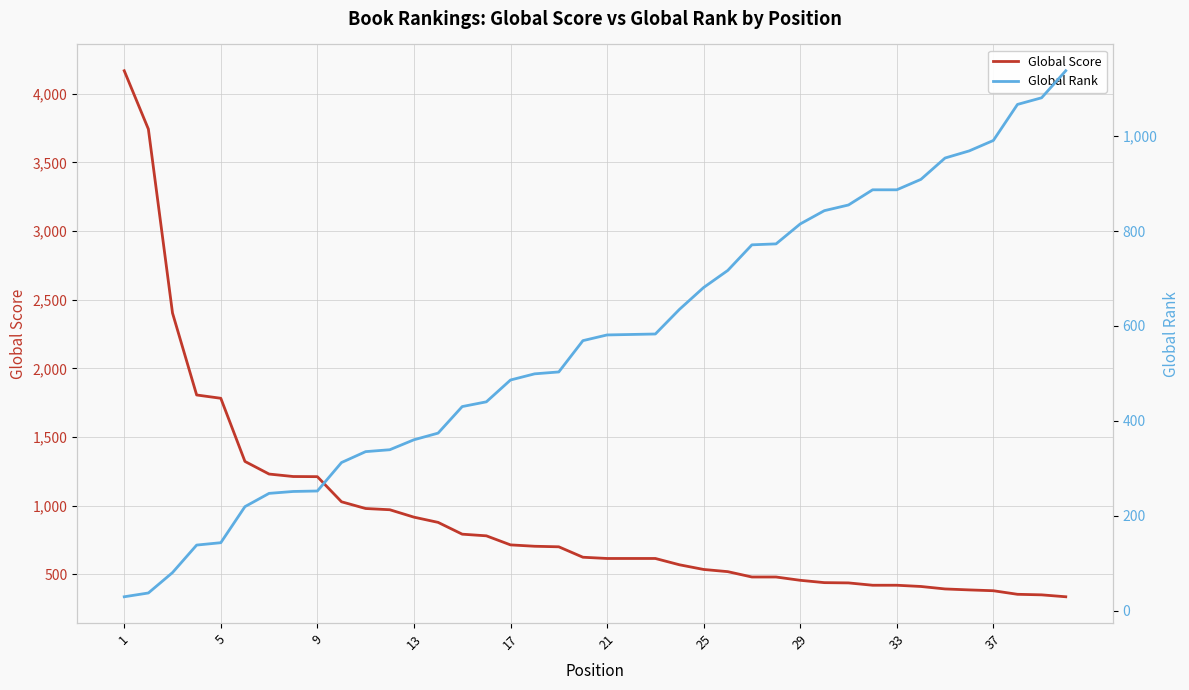

How many values in the Global Rank series exceed 581?

19